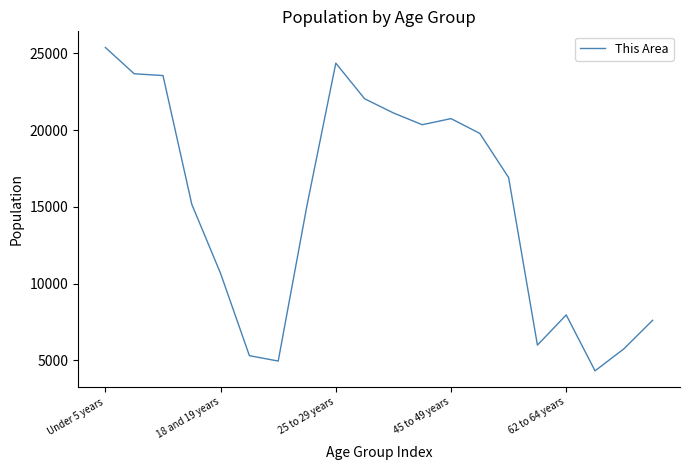

What is the difference between the second highest and minimum values?

20031